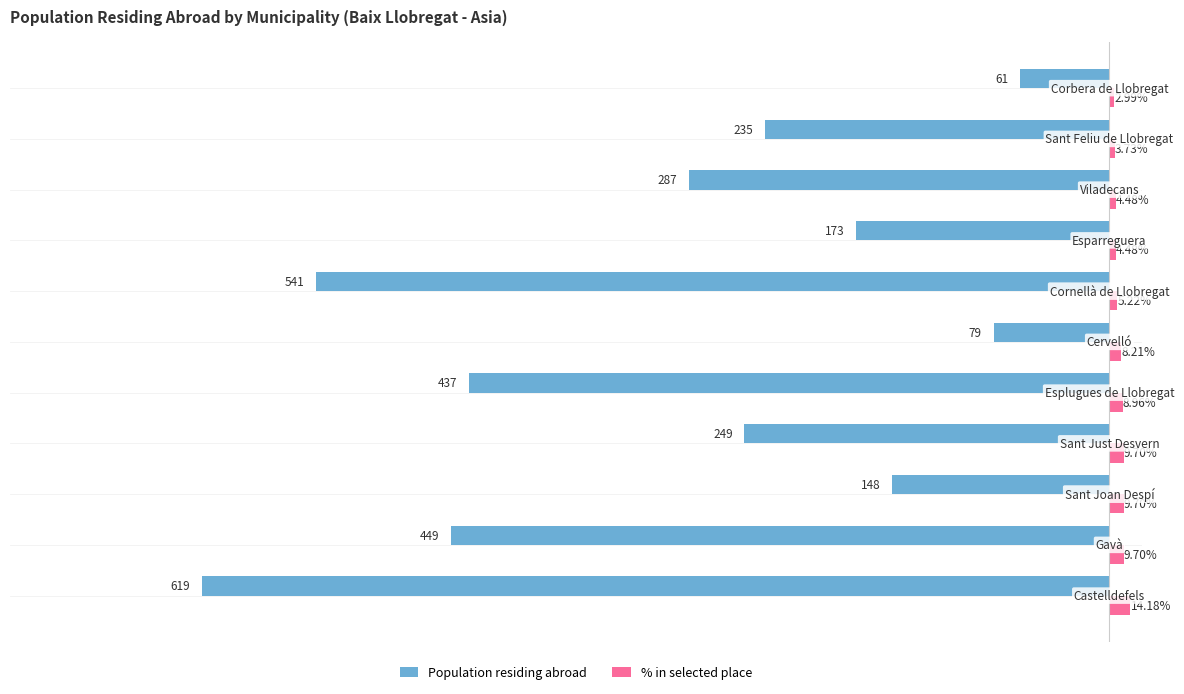

Which series has the largest total across all categories?

% in selected place